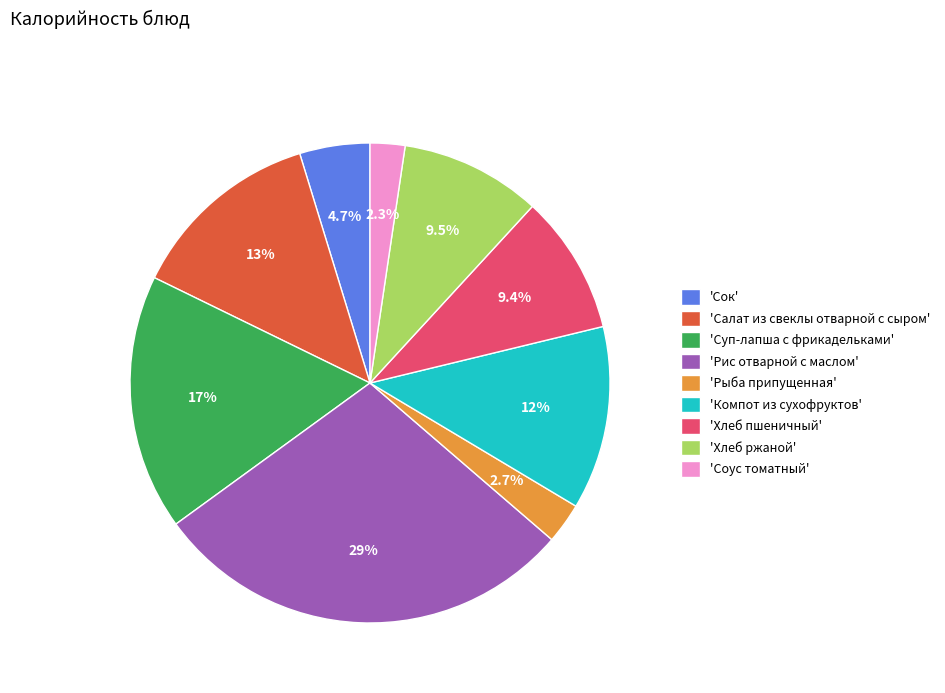

How many slices are in this pie chart?

9